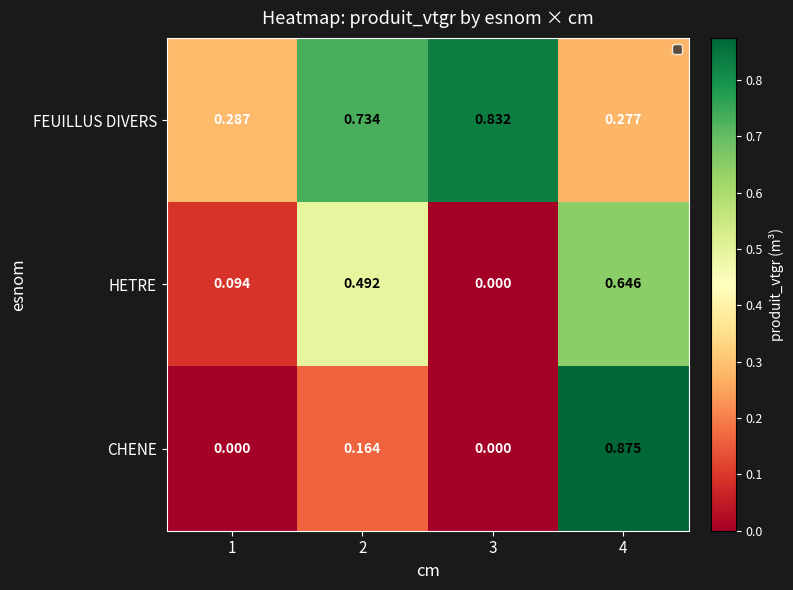

Rank the series by their maximum value, from highest to lowest.

CHENE, FEUILLUS DIVERS, HETRE